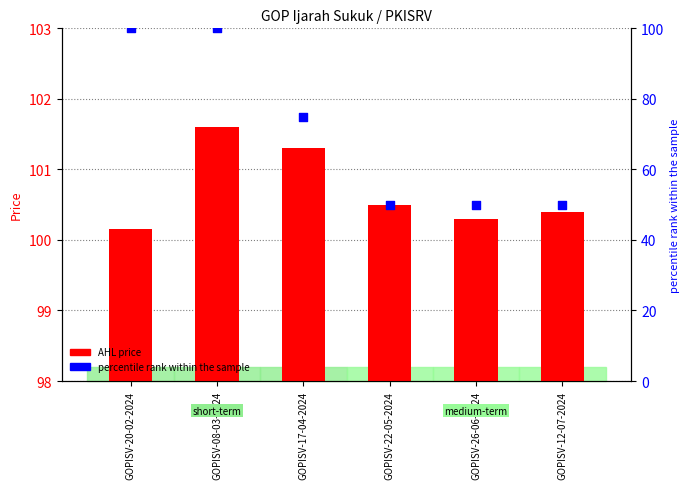

Which series reaches the maximum Y coordinate?

AHL price